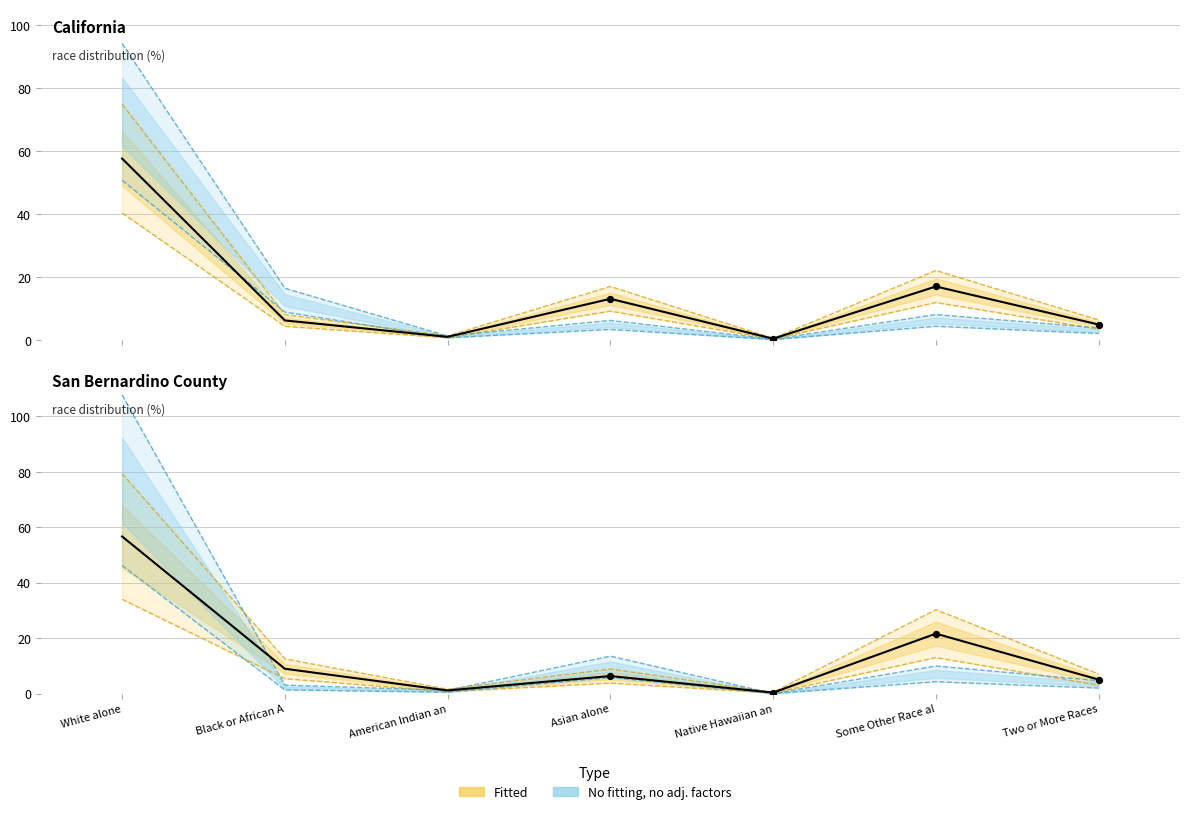

Which series has the largest total across all categories?

San Bernardino County